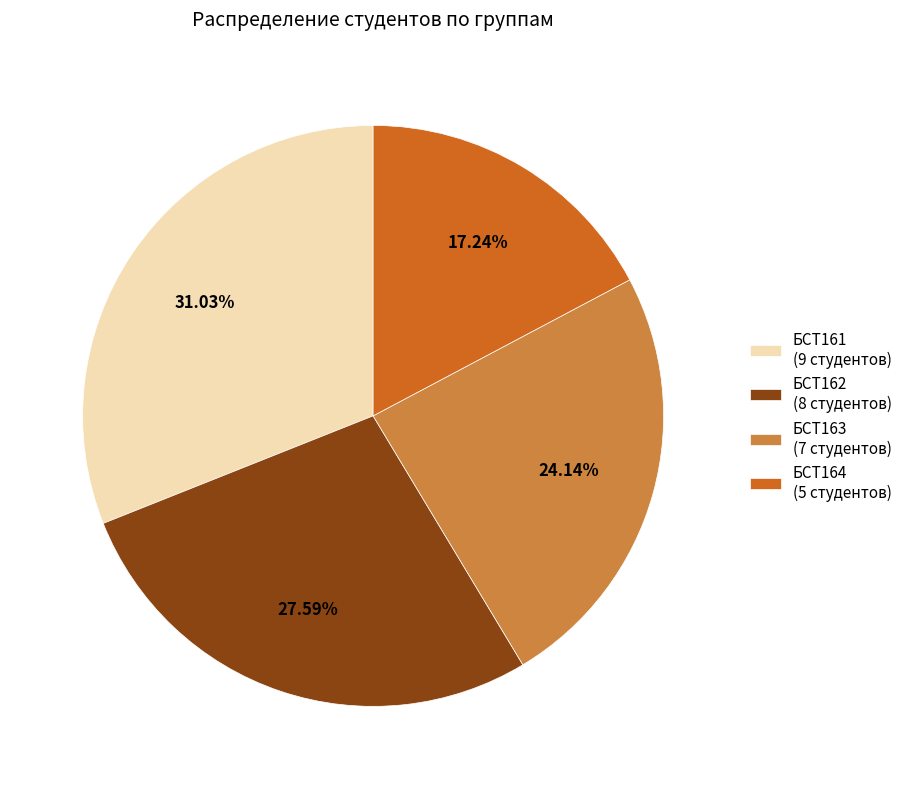

Is it true that БСТ162 is 37% of the pie?

False